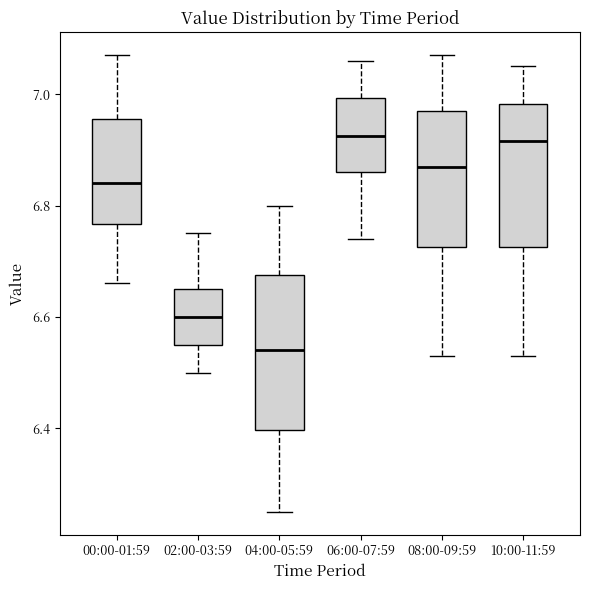

Reading left to right, transcribe this box plot: for each box, give where its median line is, the range the box spans, and where its two whiskers end, as read against the y-axis. The values are not printed on the chart, so give them approximately, as read against the axis.

00:00-01:59: median 6.84, box 6.76 to 6.96, whiskers 6.66 to 7.08
02:00-03:59: median 6.60, box 6.56 to 6.66, whiskers 6.50 to 6.76
04:00-05:59: median 6.54, box 6.40 to 6.68, whiskers 6.26 to 6.80
06:00-07:59: median 6.92, box 6.86 to 7.00, whiskers 6.74 to 7.06
08:00-09:59: median 6.88, box 6.72 to 6.98, whiskers 6.54 to 7.08
10:00-11:59: median 6.92, box 6.72 to 6.98, whiskers 6.54 to 7.06